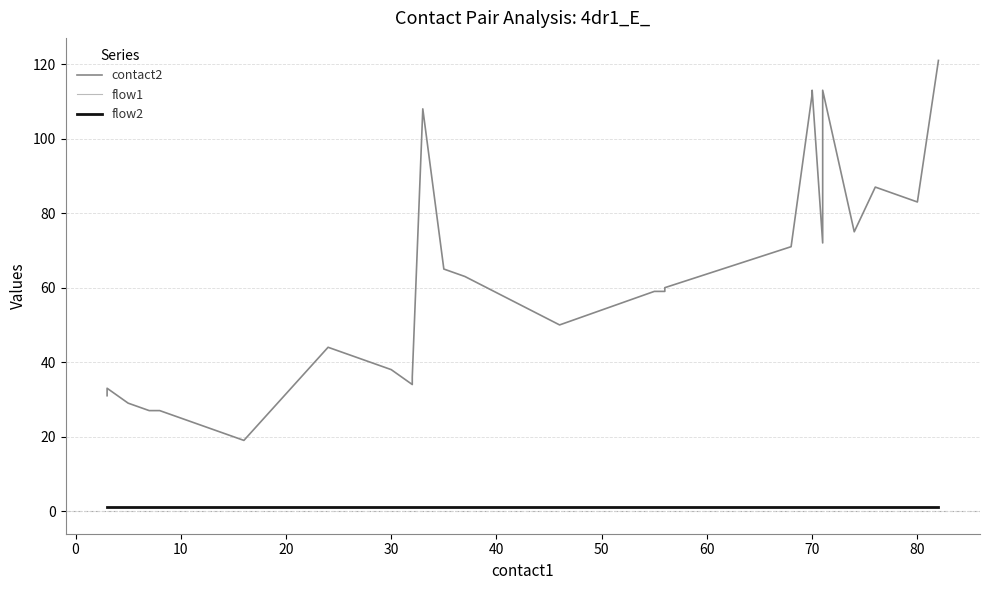

What is the average value of the flow2 series?

1